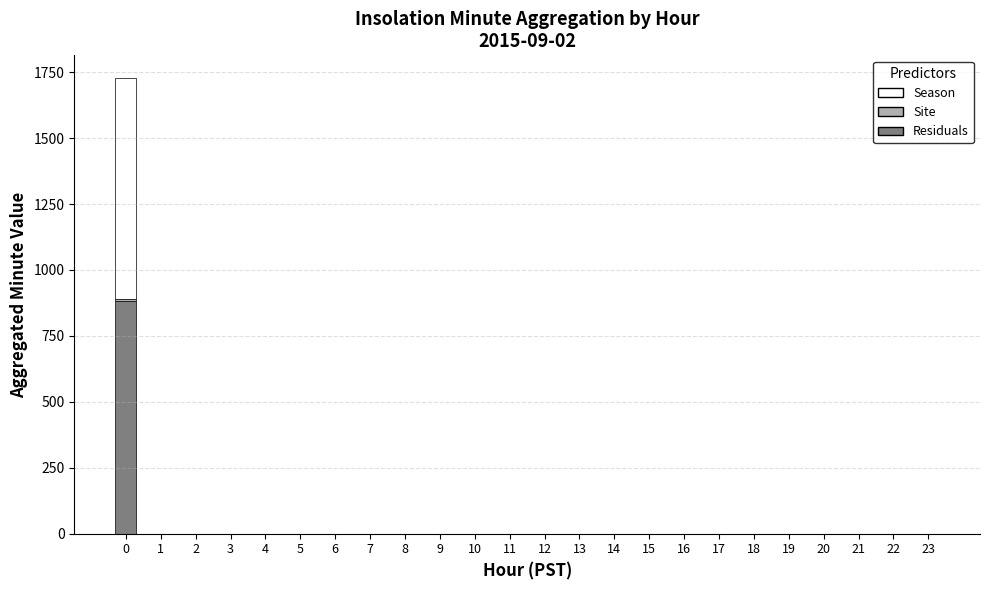

What is the maximum value for Residuals?

881.5